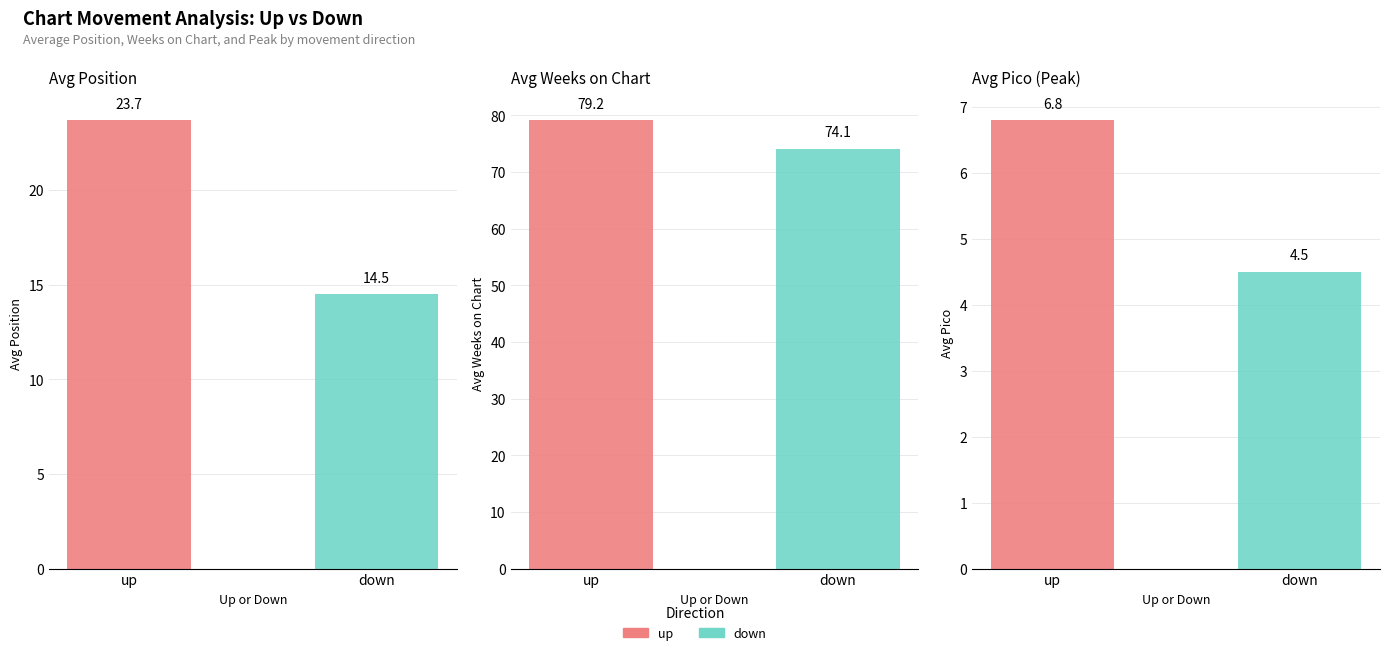

At how many categories does at least one series exceed 25?

2